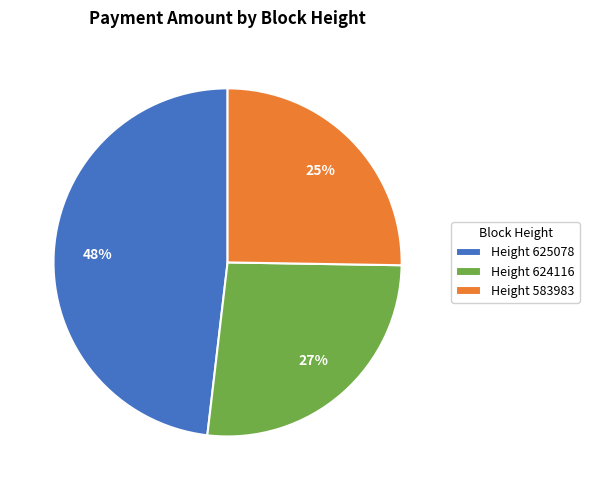

Which category has the smallest portion of the pie?

Height 583983